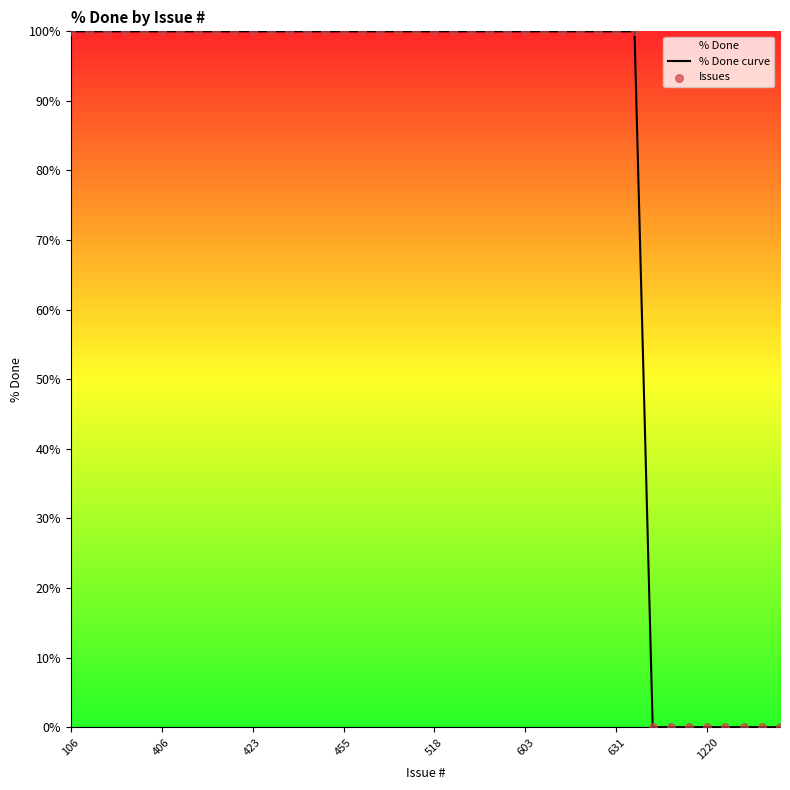

Which series reaches the minimum Y coordinate?

% Done curve